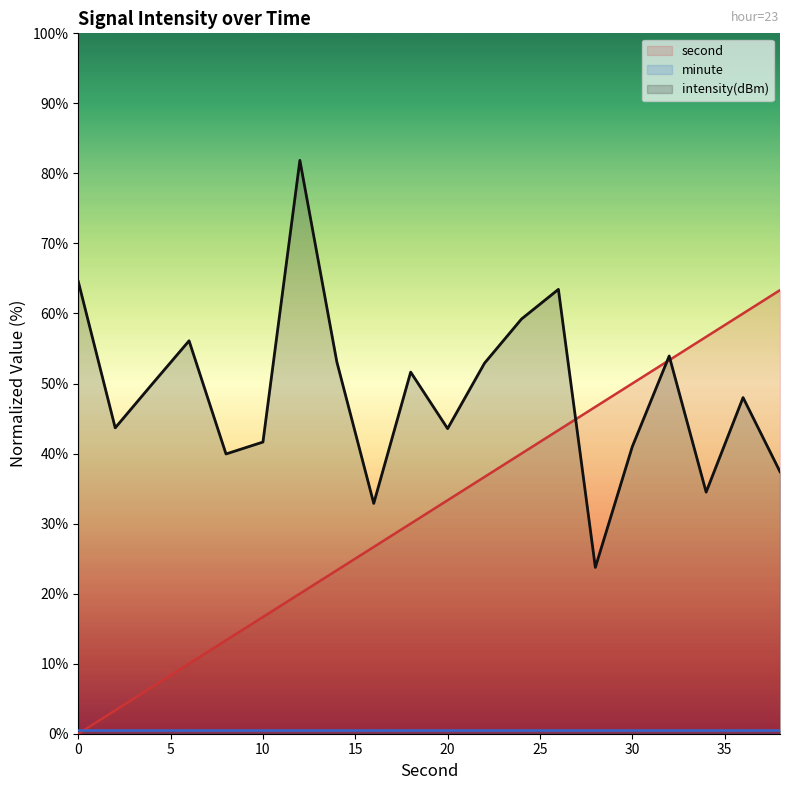

How many intersections are there between intensity(dBm) and second?

3